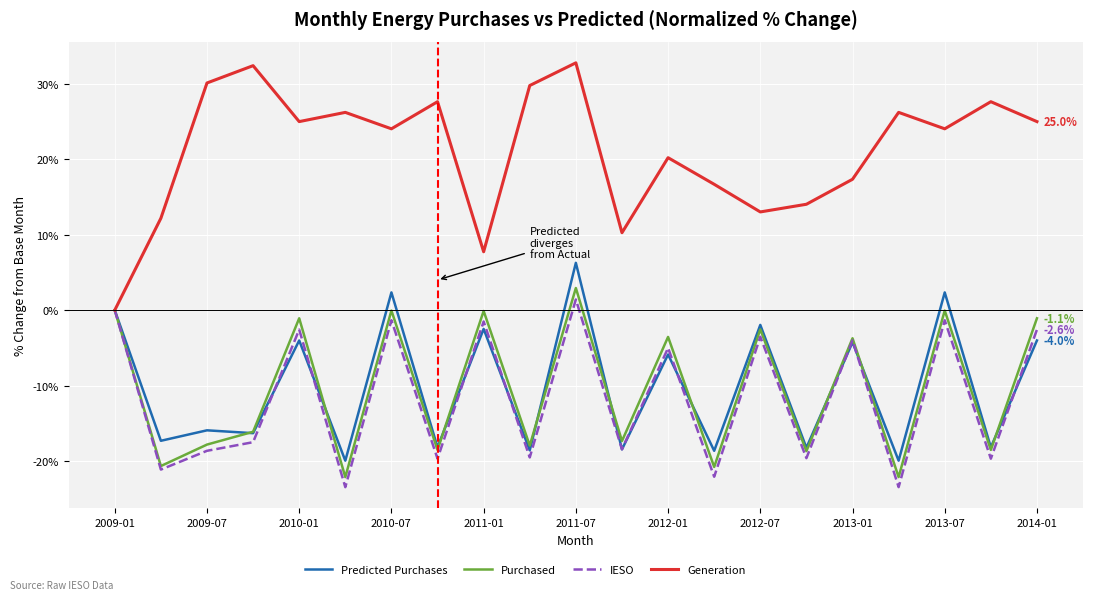

Which series has the largest total across all categories?

Generation